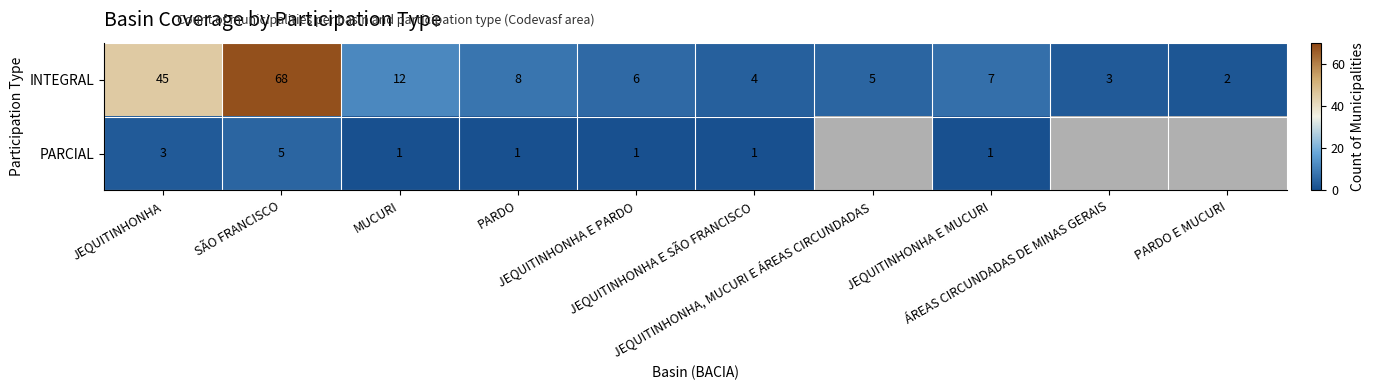

What is the difference between the maximum and minimum values in the INTEGRAL series?

66